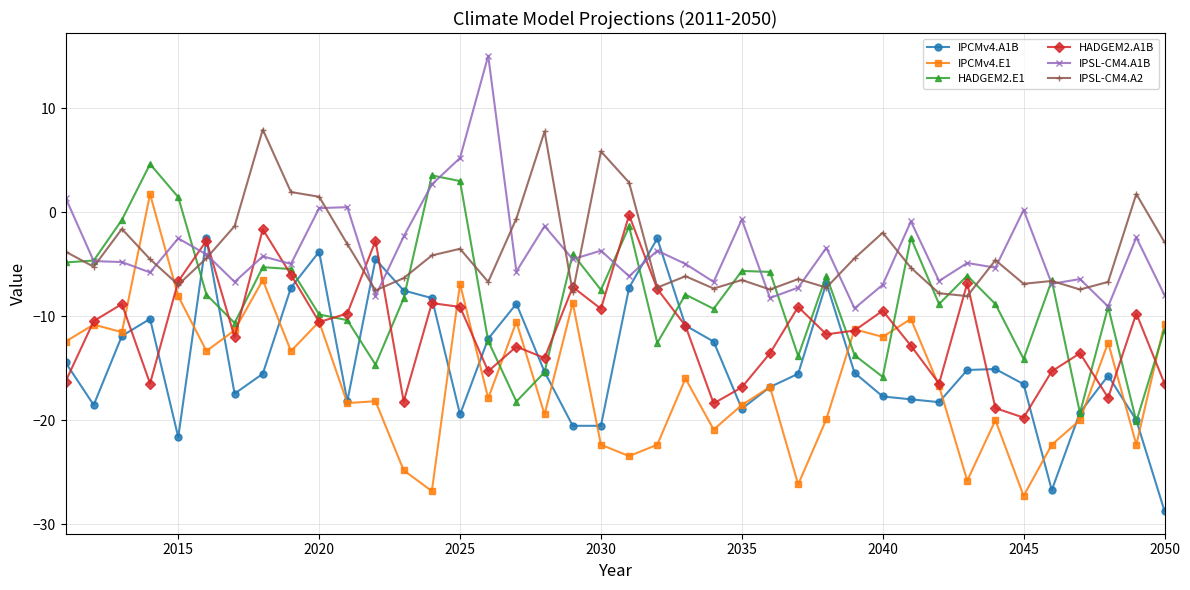

Which series has the largest range (max minus min)?

IPCMv4.E1